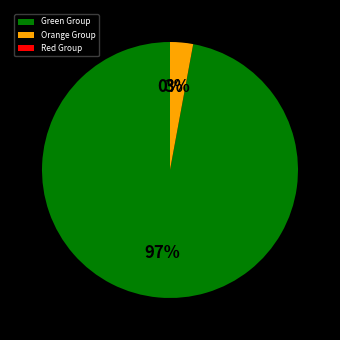

Combined, do Green Group and Orange Group account for over 50%?

Yes